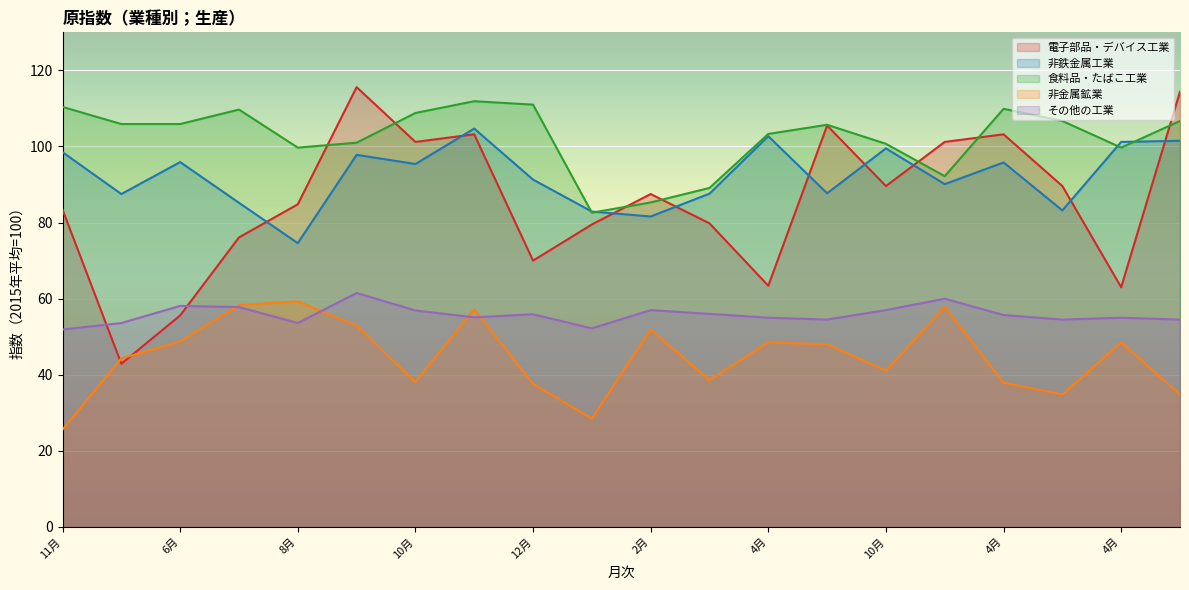

True or false: 食料品・たばこ工業 and その他の工業 intersect in this chart.

False